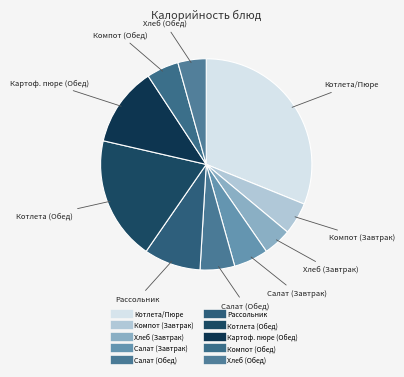

Is there any slice that represents more than half of the pie?

No